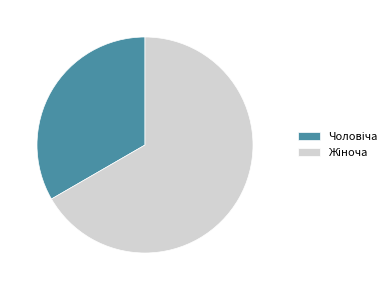

How many slices are in this pie chart?

2